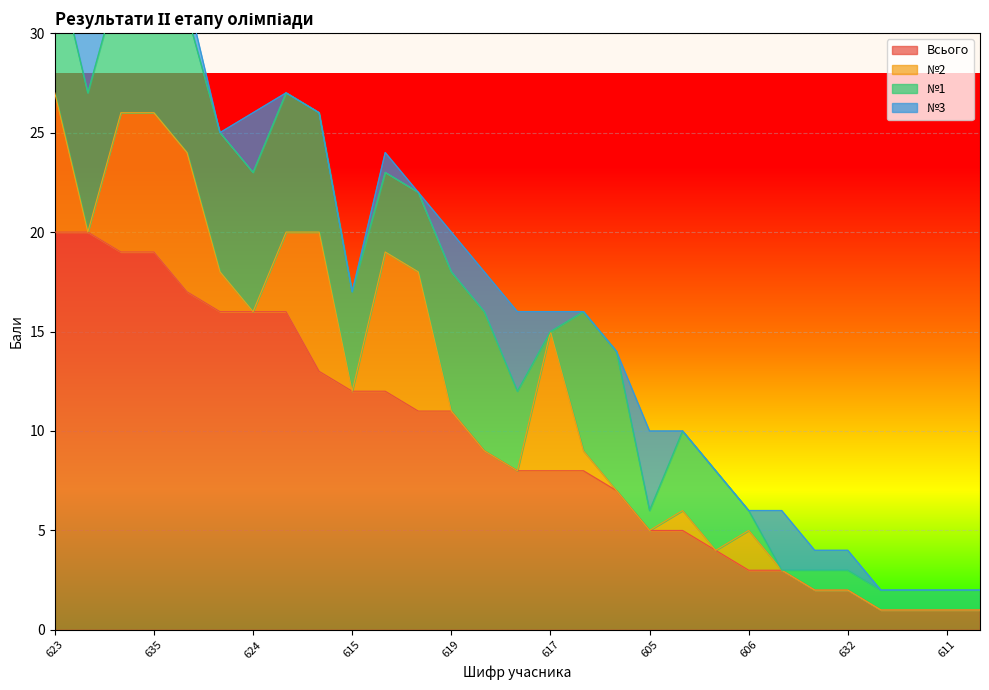

Which category has the lowest value in the №2 series?

630